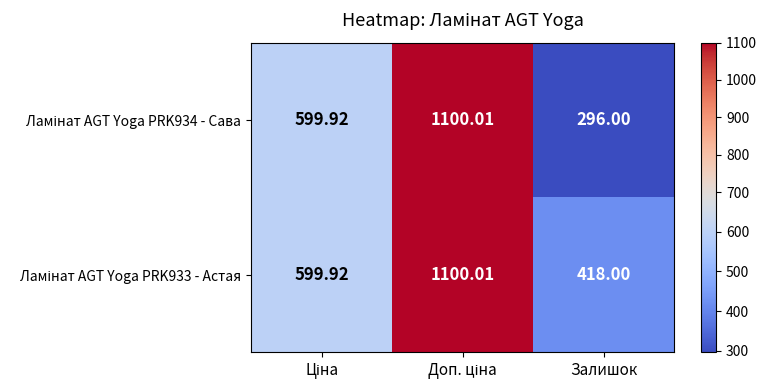

Which label corresponds to the smallest value in the chart?

Залишок